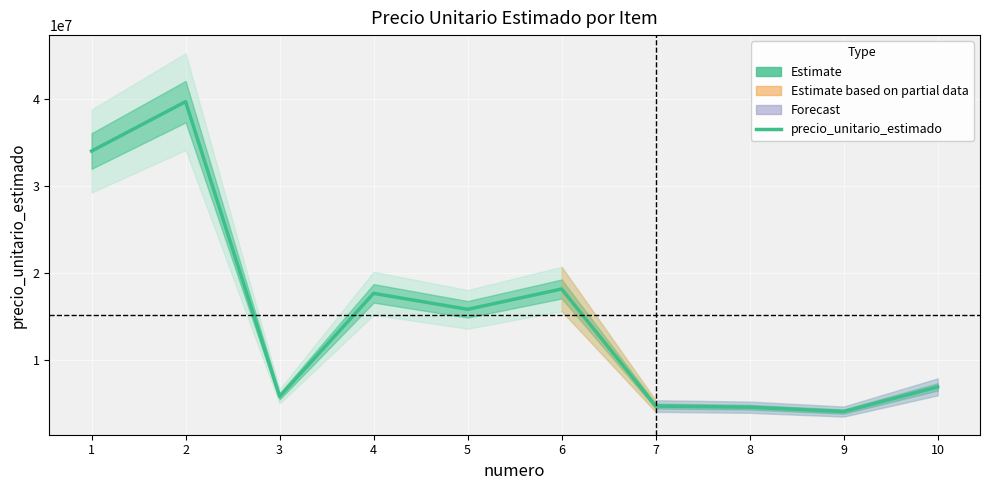

At which label does the data first exceed 15833333?

1